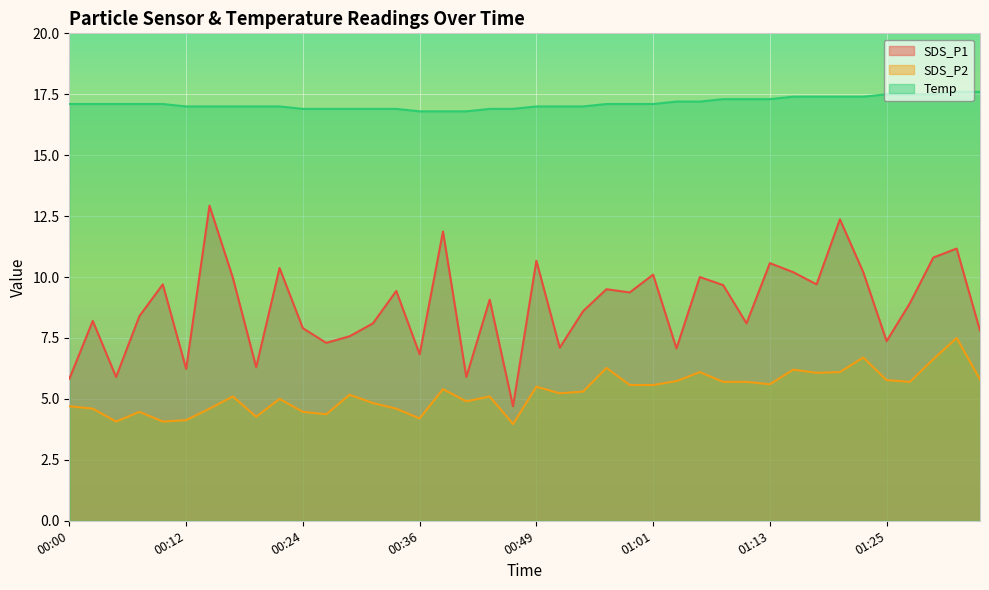

What is the average value of the SDS_P2 series?

5.3